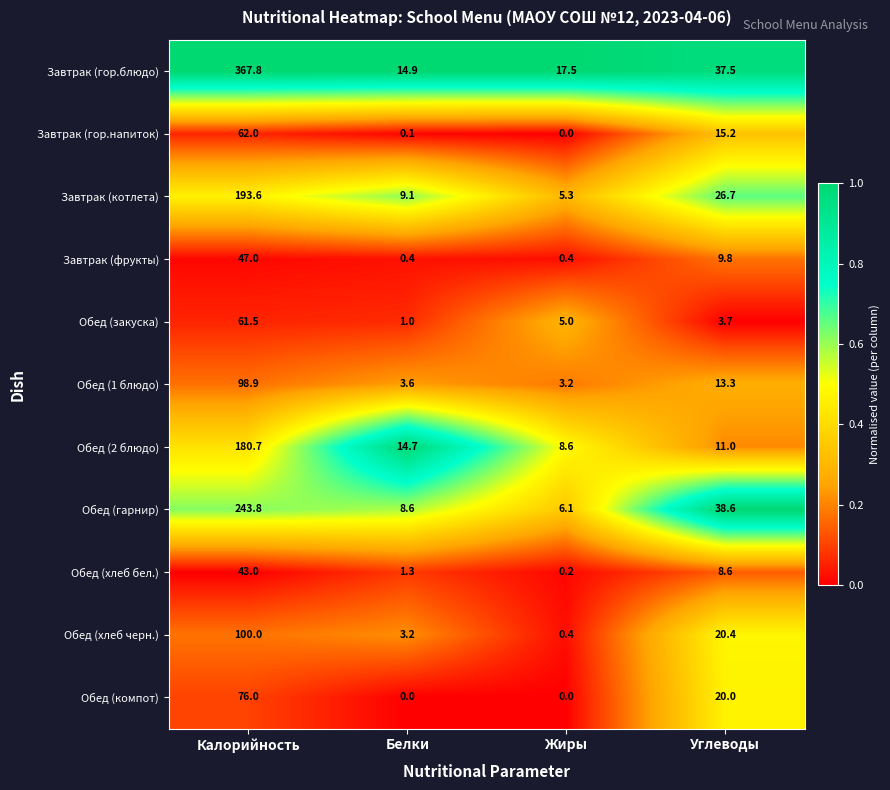

What is the average value of the Завтрак (гор.напиток) series?

19.3